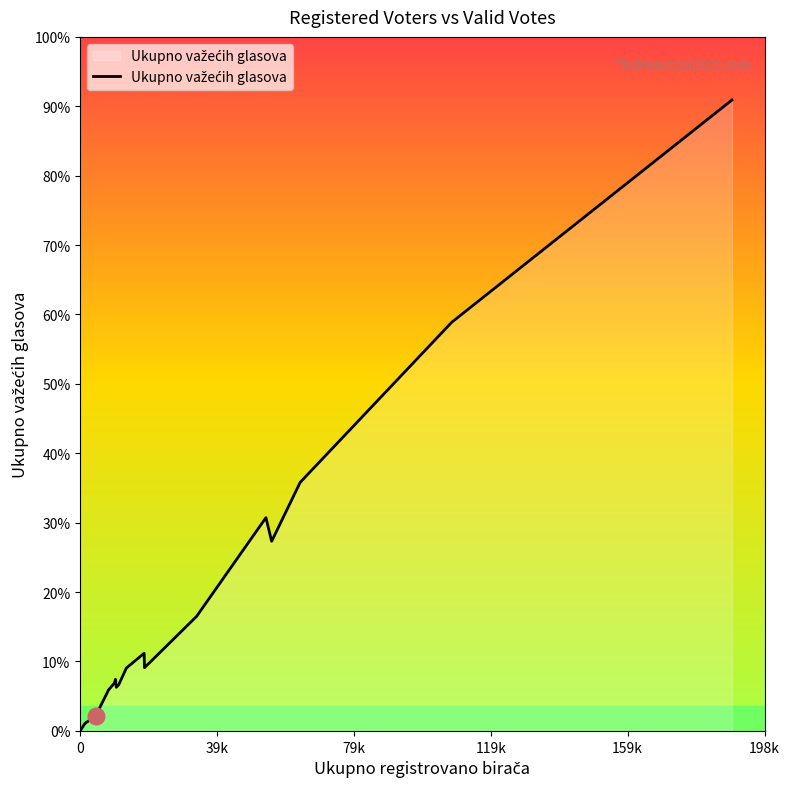

Does the chart have visible grid lines?

No